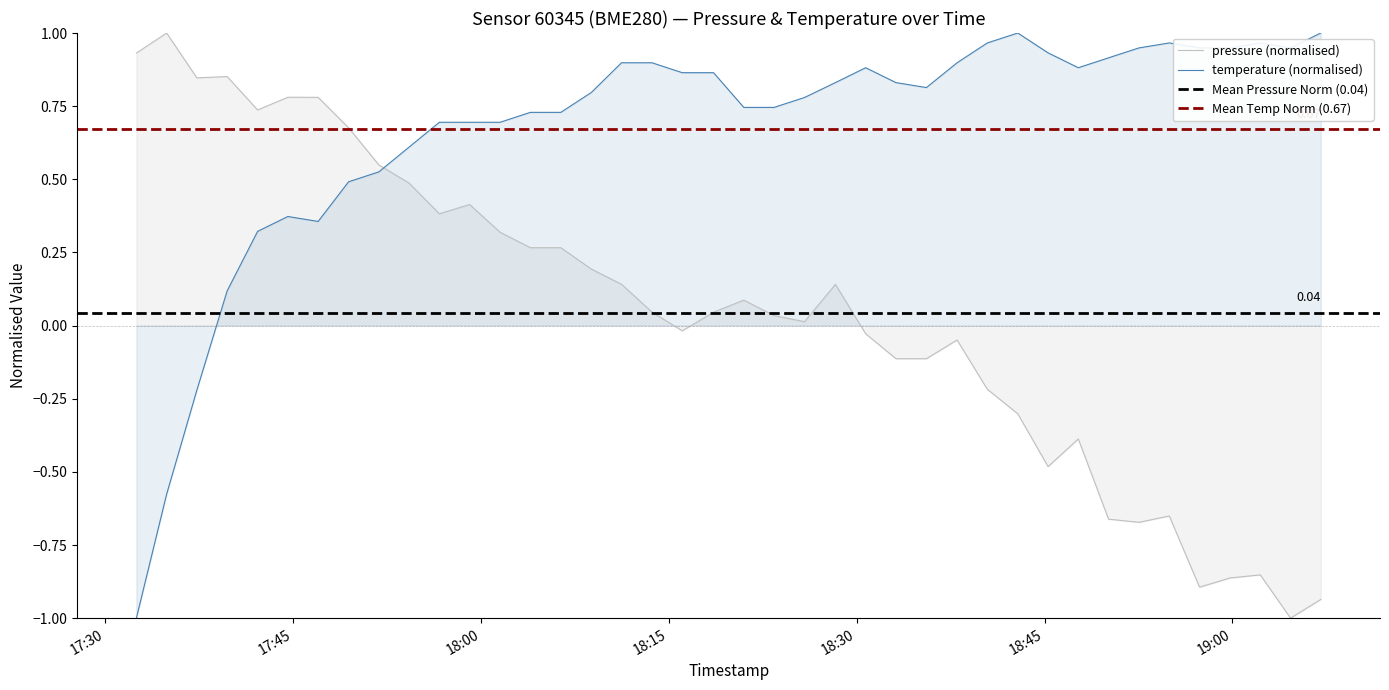

What is the sum of all temperature values?

26.8